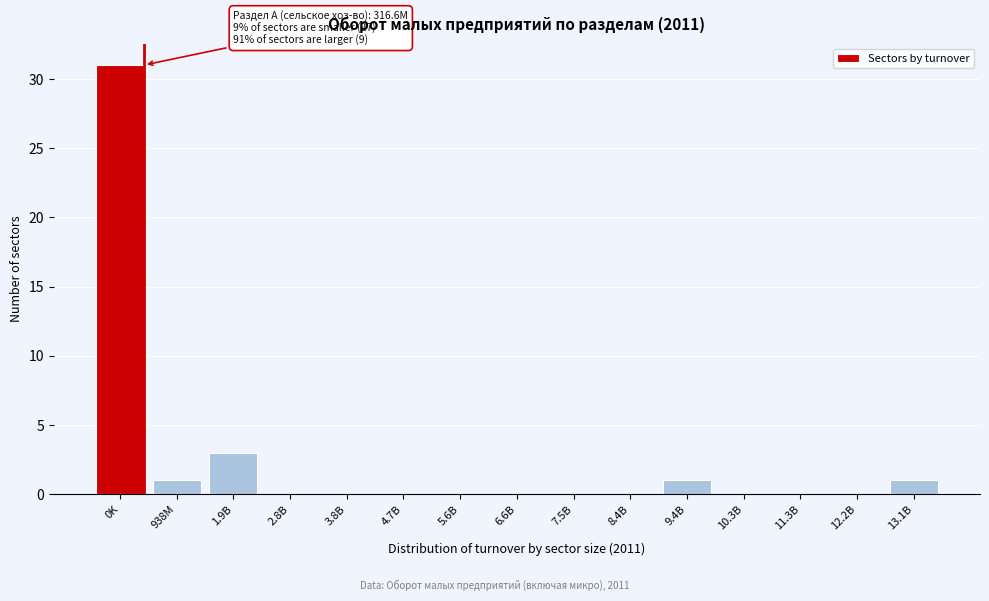

Reading left to right, list all the values displayed in this chart.

0K=31	938M=1	1.9B=3	2.8B=0	3.8B=0	4.7B=0	5.6B=0	6.6B=0	7.5B=0	8.4B=0	9.4B=1	10.3B=0	11.3B=0	12.2B=0	13.1B=1